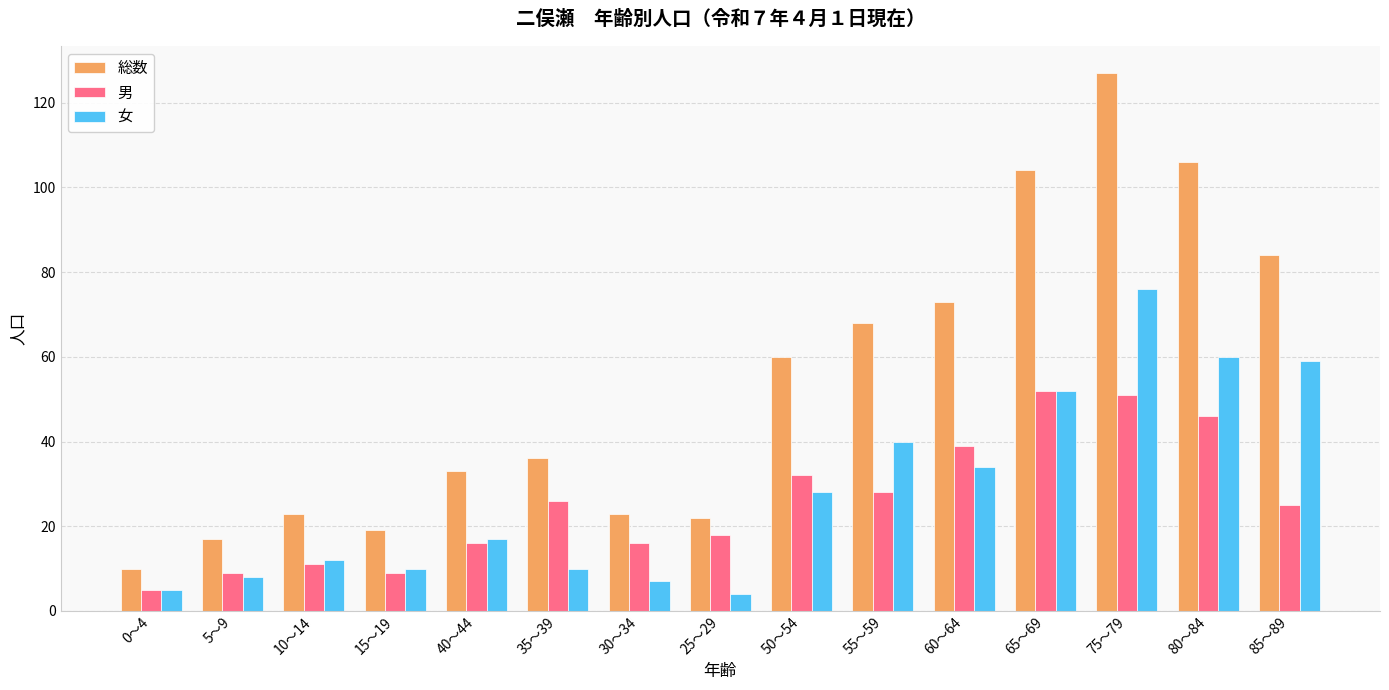

How many bars are there in total?

45